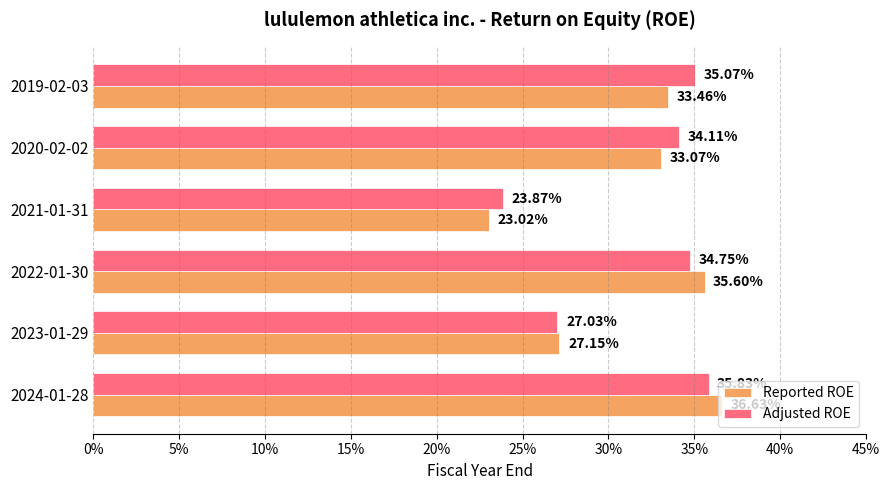

What are all the series names shown in the legend?

Reported ROE, Adjusted ROE